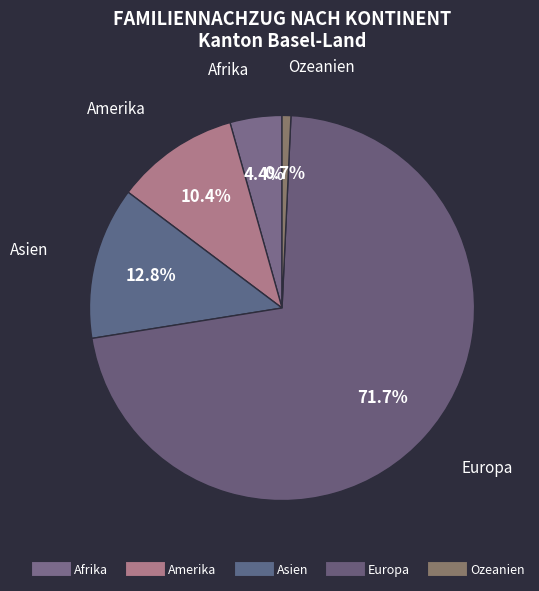

Count the number of slices in the pie.

5